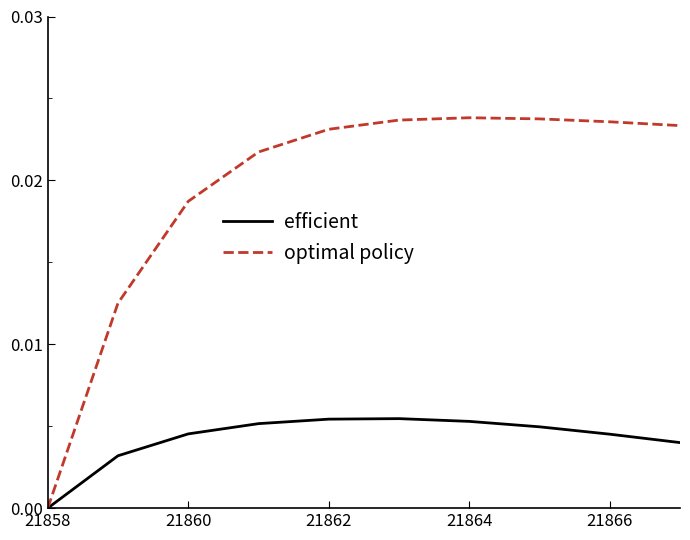

How many lines are shown in the chart?

2